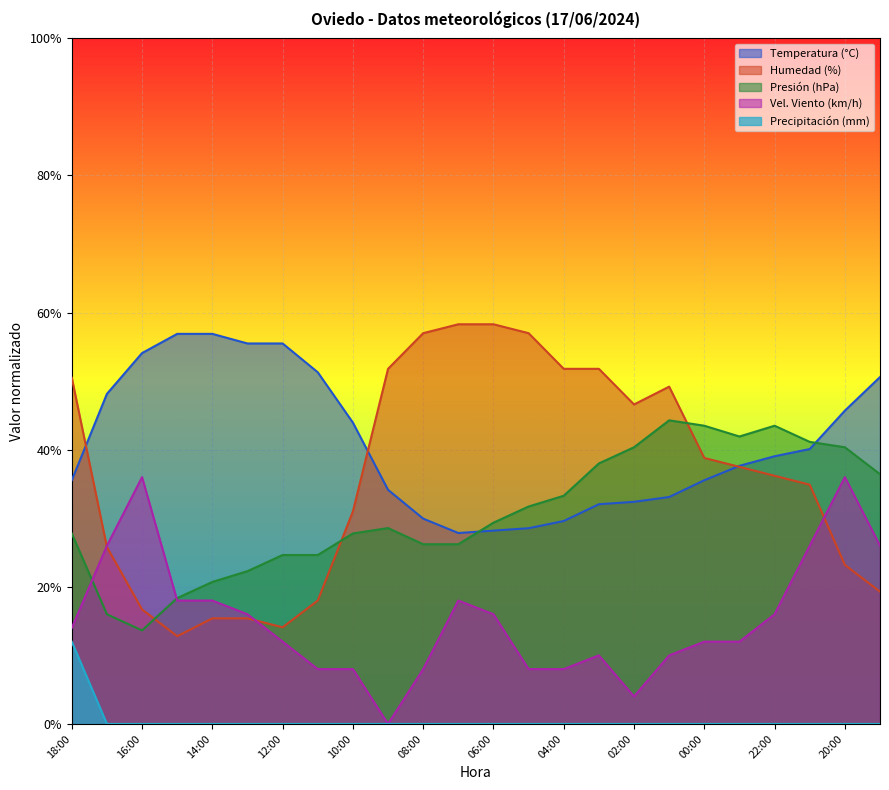

How many lines are shown in the chart?

5